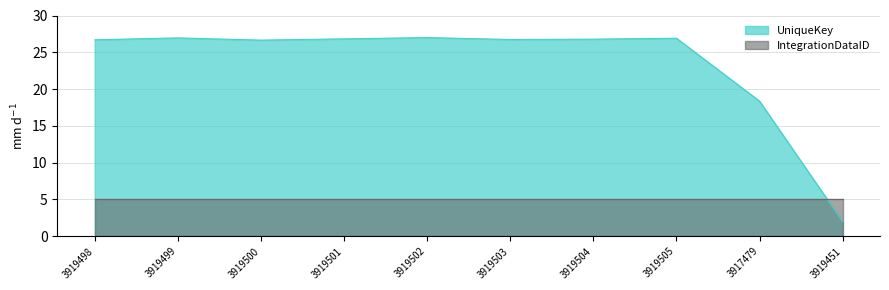

What is the value of the 7th point from the left?

26.8